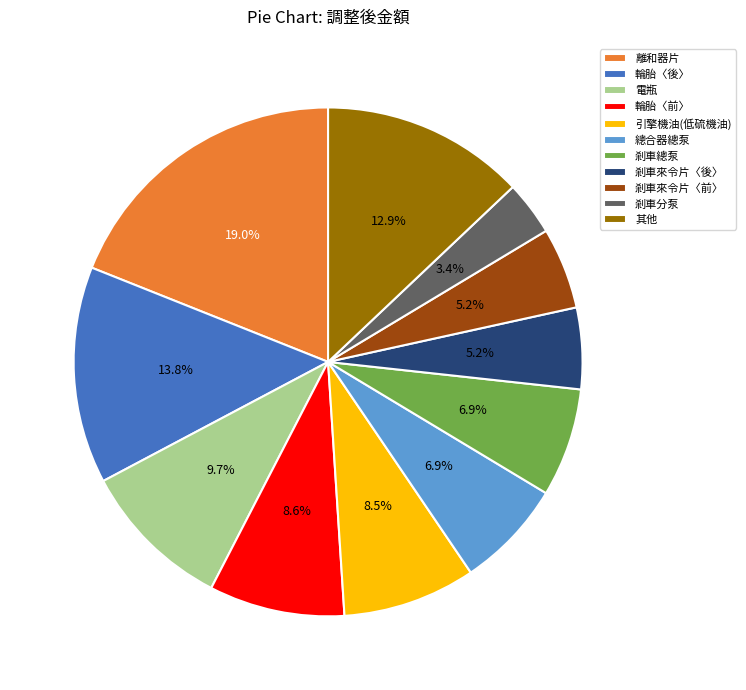

To the nearest percent, what percentage of the pie is 輪胎〈後〉?

14%